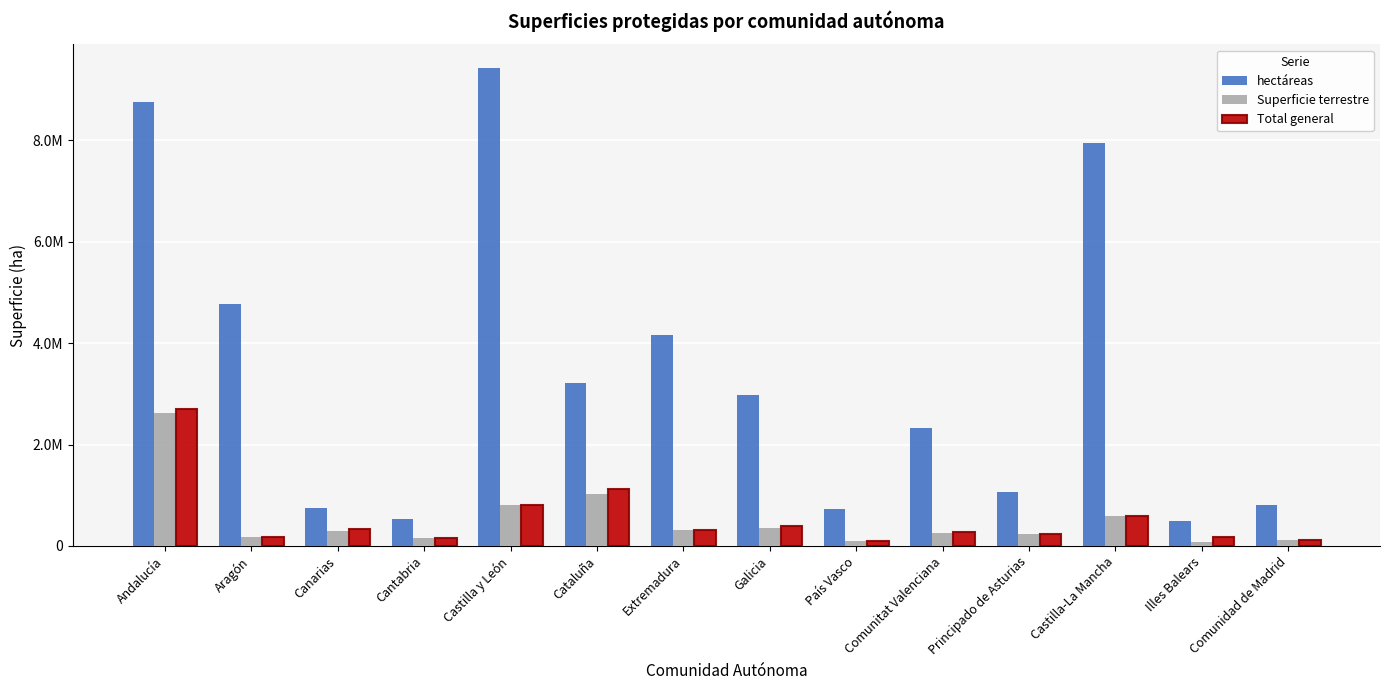

The Total general series shows 182684.7 at Extremadura. True or false?

False